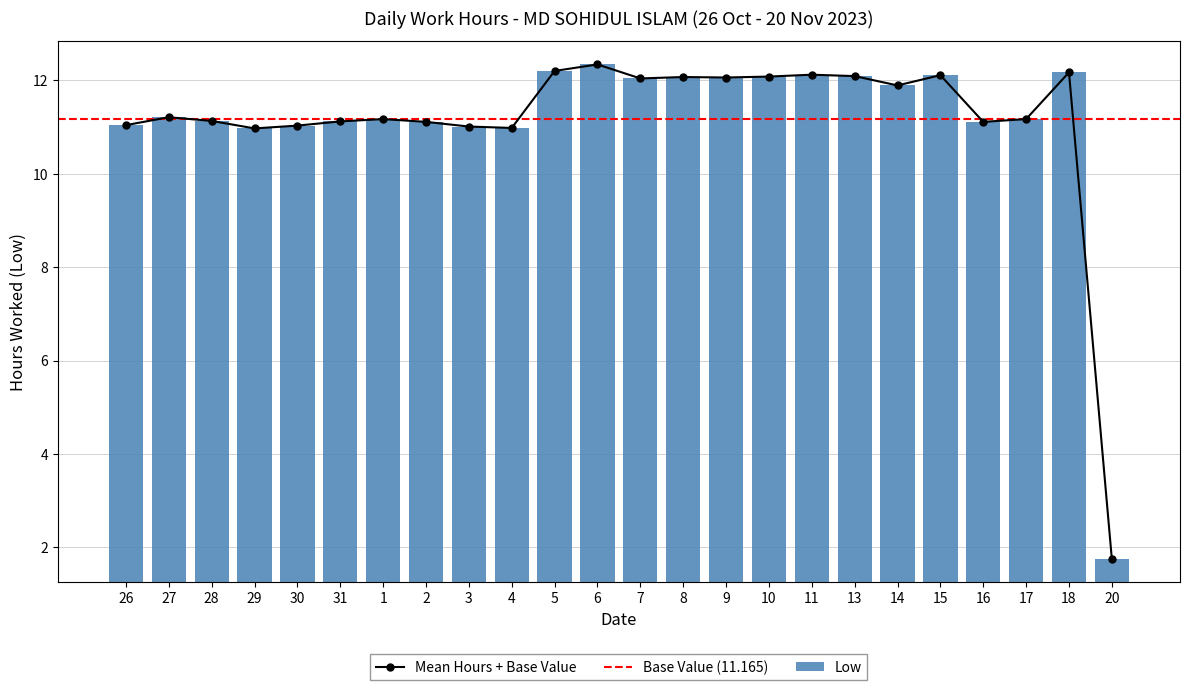

Reading left to right, transcribe all the data shown in this chart.

26=11.0	27=11.2	28=11.1	29=11.0	30=11.0	31=11.1	1=11.2	2=11.1	3=11.0	4=11.0	5=12.2	6=12.3	7=12.0	8=12.1	9=12.1	10=12.1	11=12.1	13=12.1	14=11.9	15=12.1	16=11.1	17=11.2	18=12.2	20=1.8